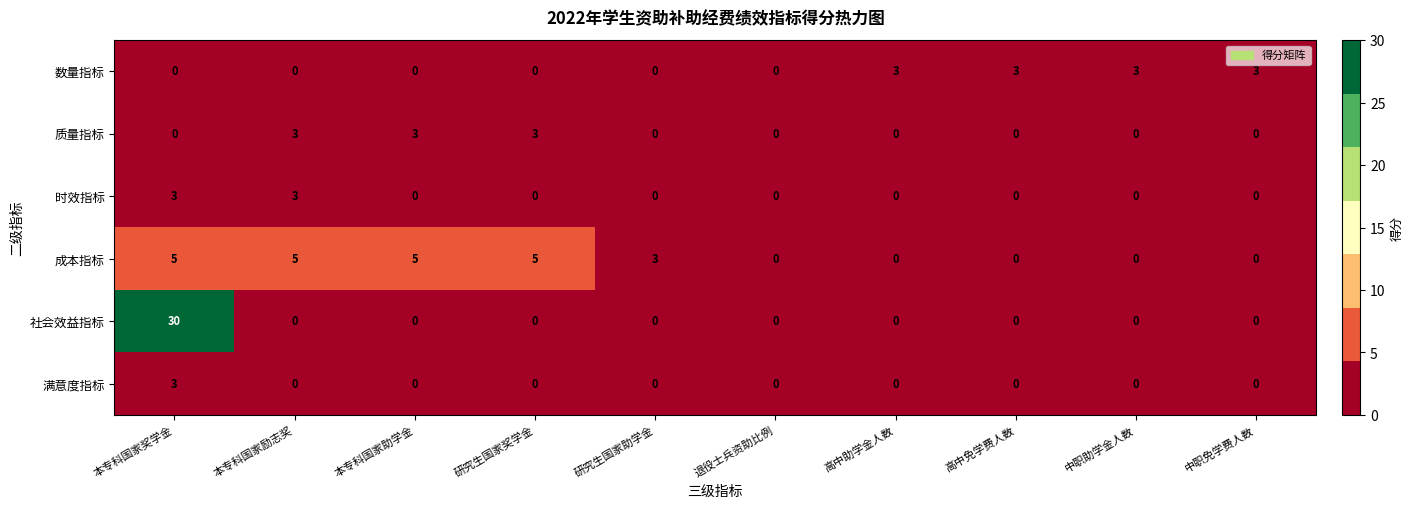

Which series has the widest spread of values?

社会效益指标